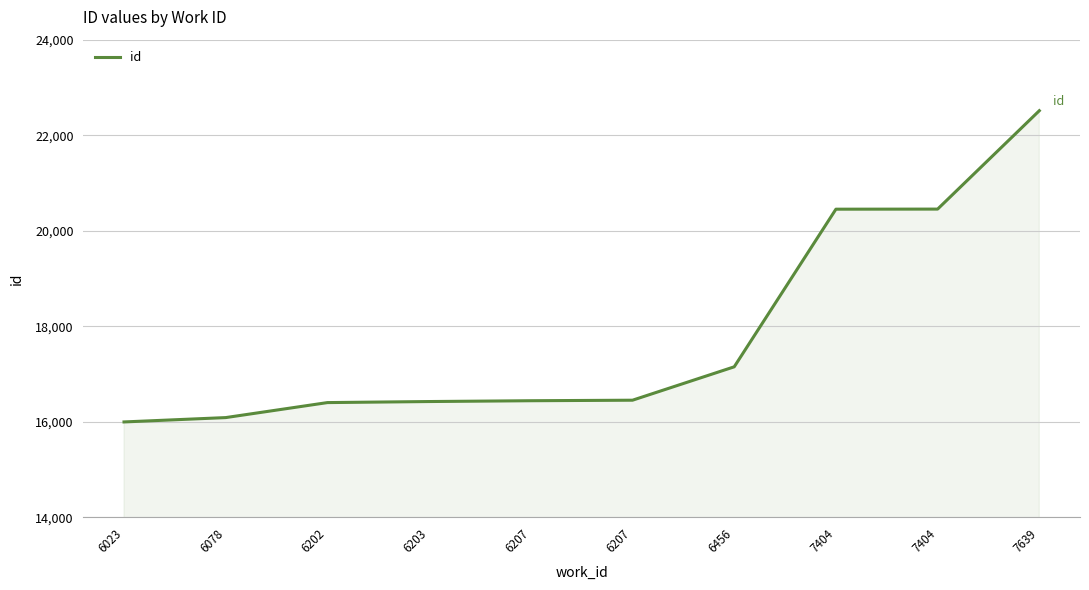

How many lines are shown in the chart?

1